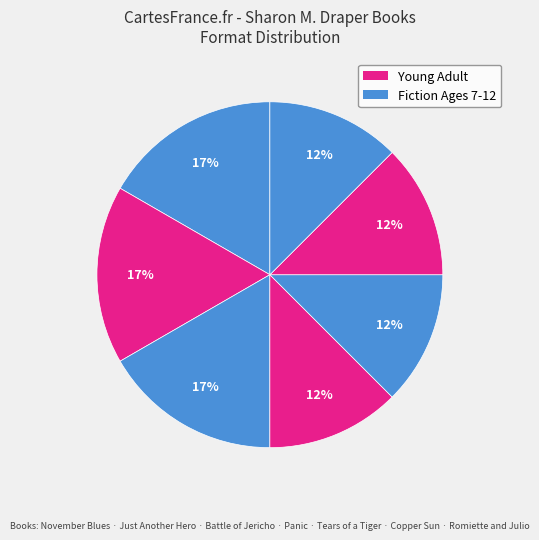

Rank the categories by value from lowest to highest.

Panic, Tears of a Tiger, Copper Sun, Romiette and Julio, November Blues, Just Another Hero, Battle of Jericho